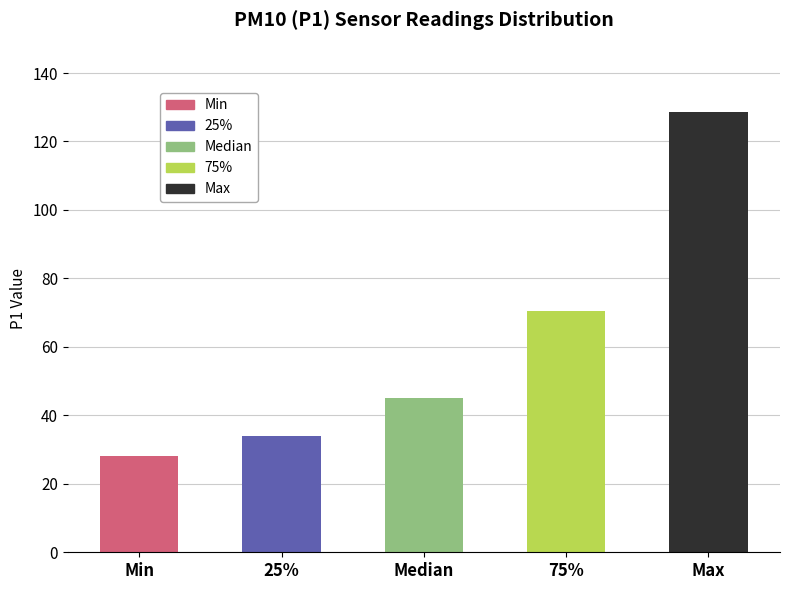

Reading left to right, transcribe all the data shown in this chart.

Min=28.0	25%=33.9	Median=44.9	75%=70.5	Max=128.8